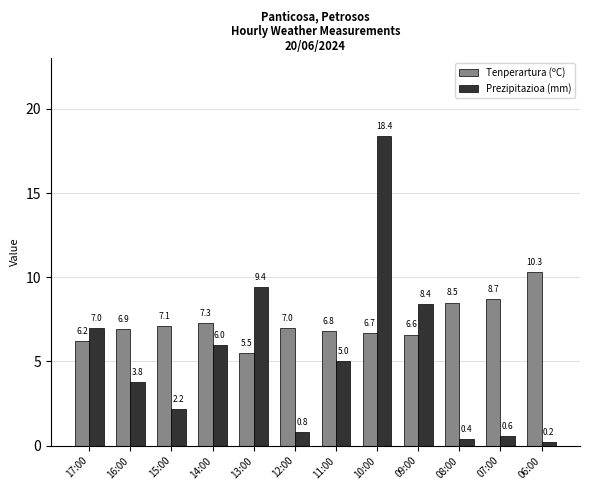

Which series changed the most between 17:00 and 16:00?

Prezipitazioa (mm)